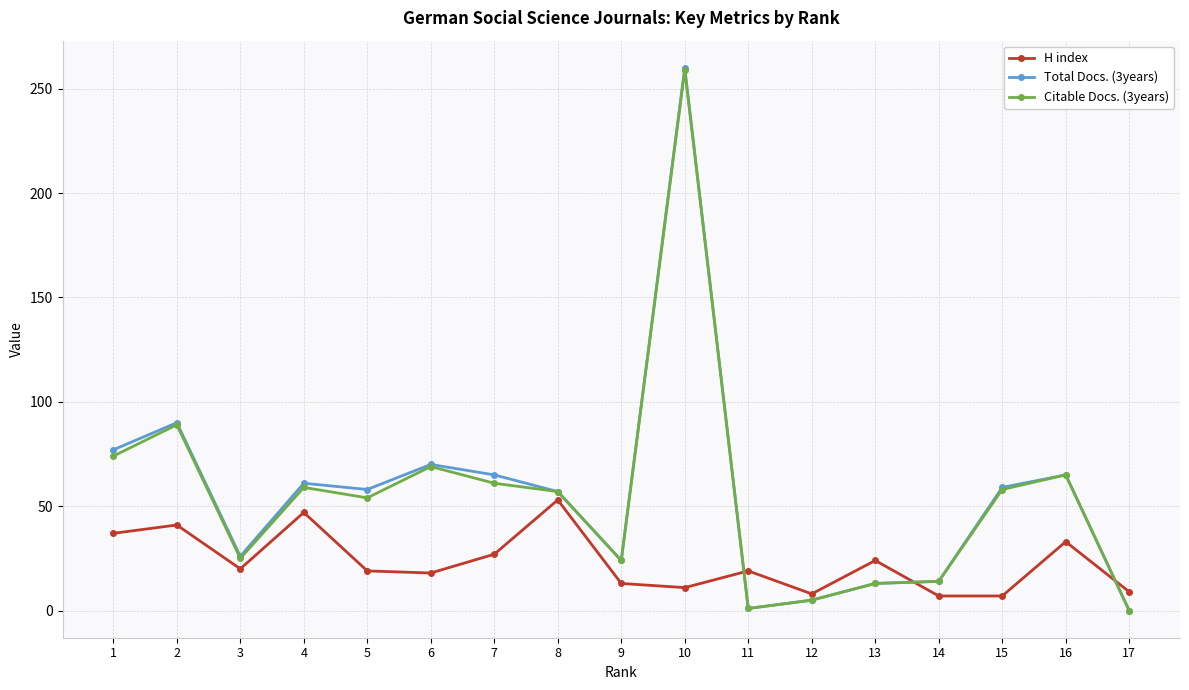

Where is the first local minimum for H index?

3